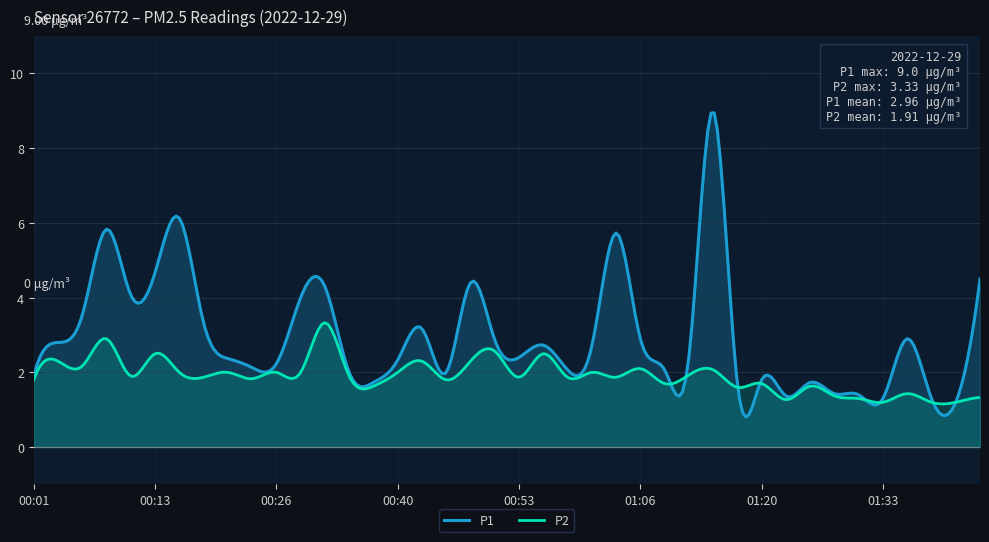

List the series in order of their peak value, highest first.

P1, P2